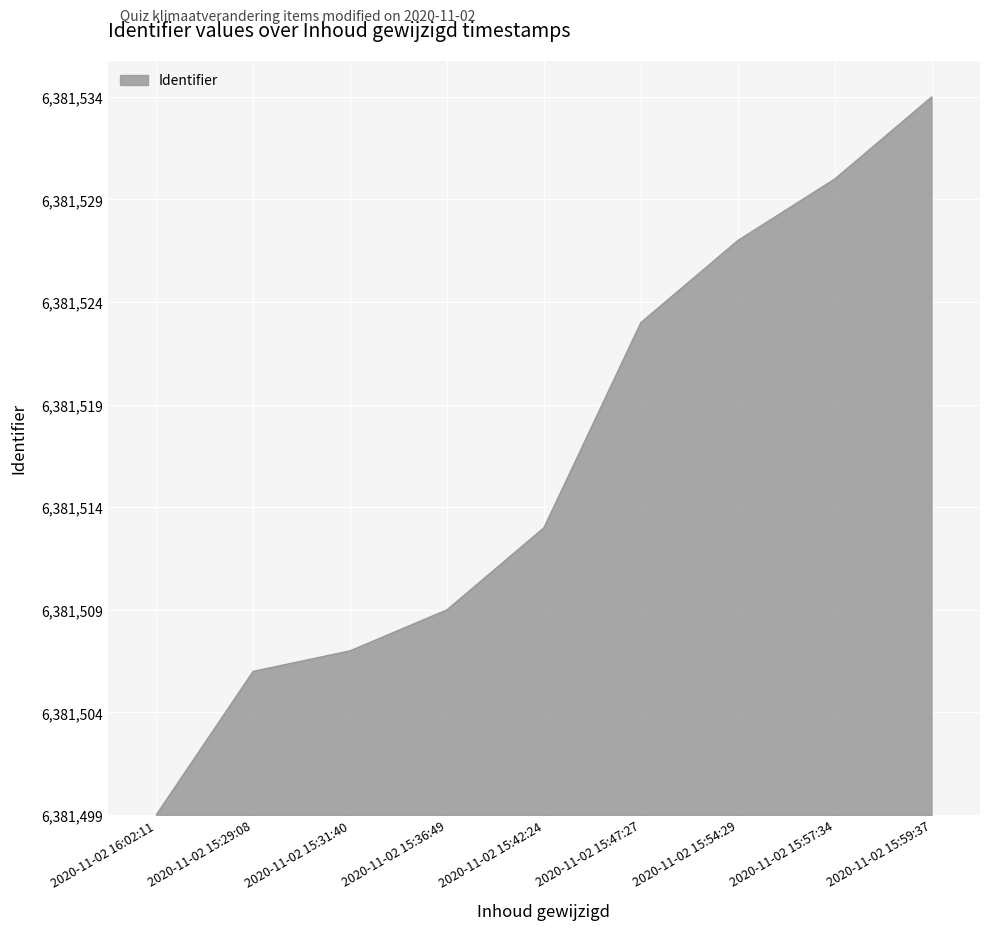

Is this an area chart (filled region under the line)?

Yes